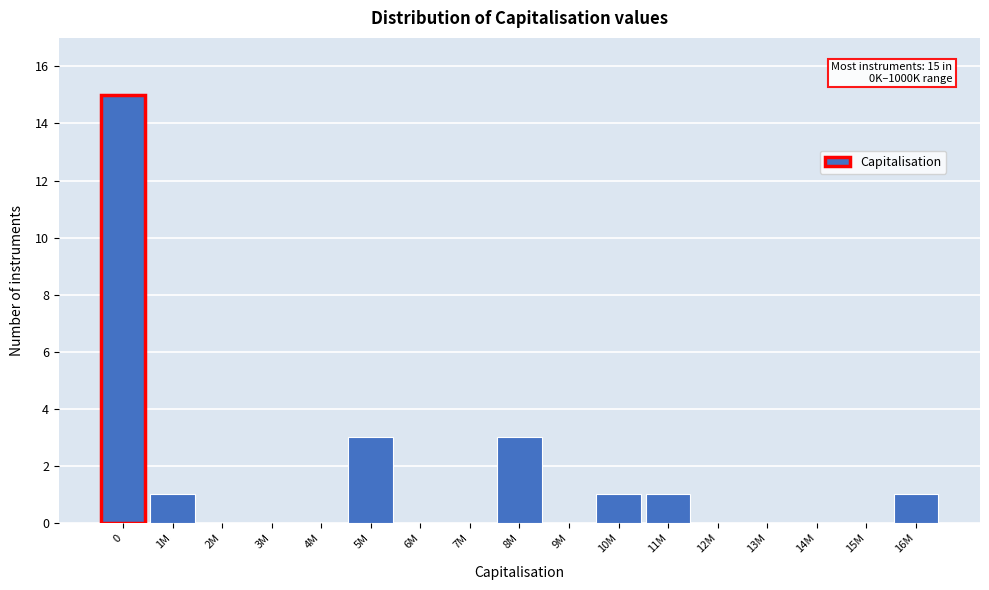

Reading right to left, what are all the values shown in this chart?

16M=1	15M=0	14M=0	13M=0	12M=0	11M=1	10M=1	9M=0	8M=3	7M=0	6M=0	5M=3	4M=0	3M=0	2M=0	1M=1	0=15